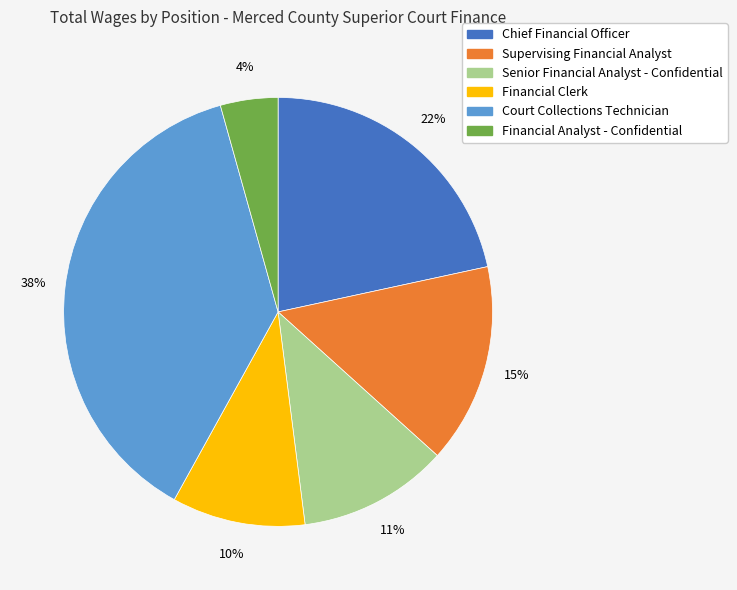

Does Senior Financial Analyst - Confidential represent more than half of the total?

No